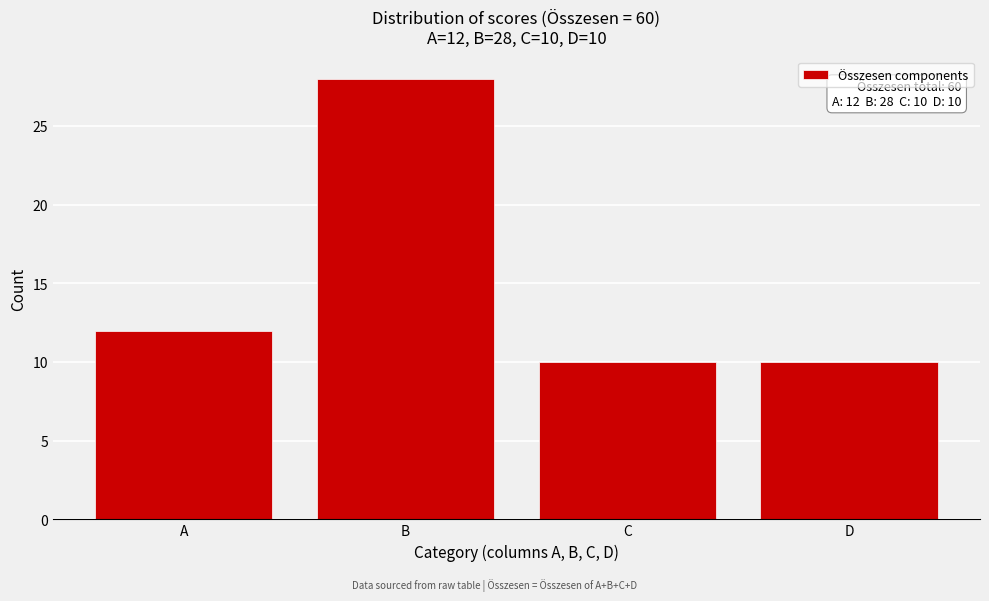

Reading left to right, list all the values displayed in this chart.

A=12	B=28	C=10	D=10